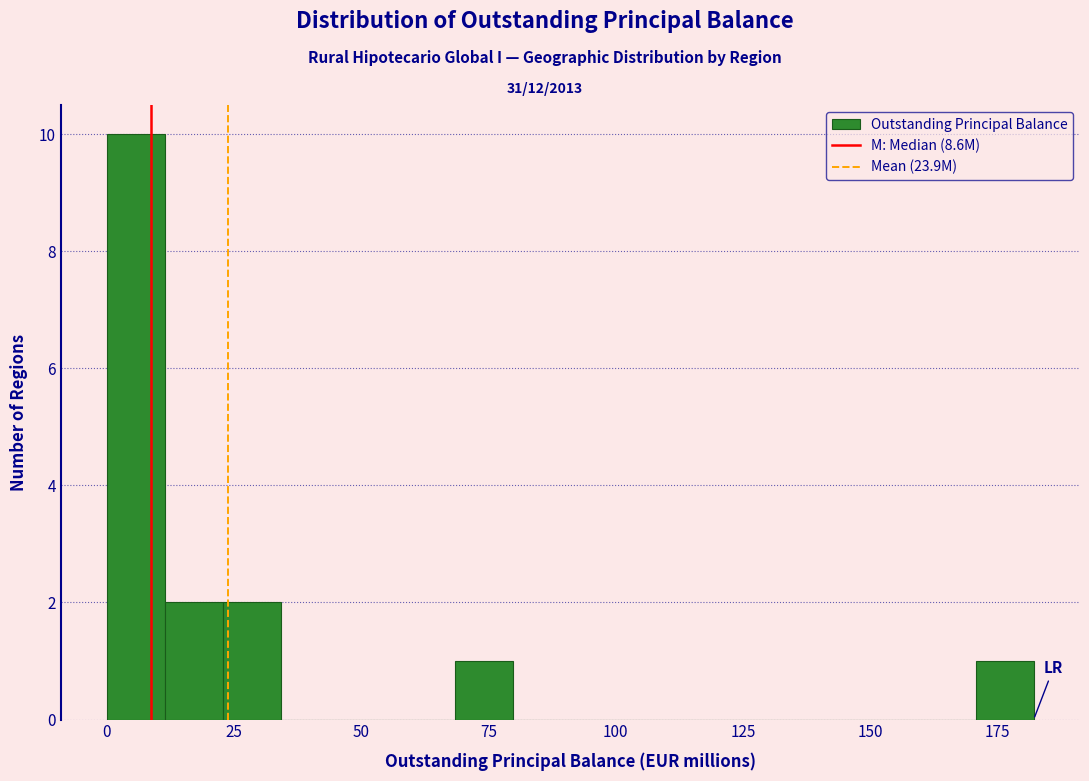

Read against the x-axis, roughly where is the centre of the tallest bar?

5